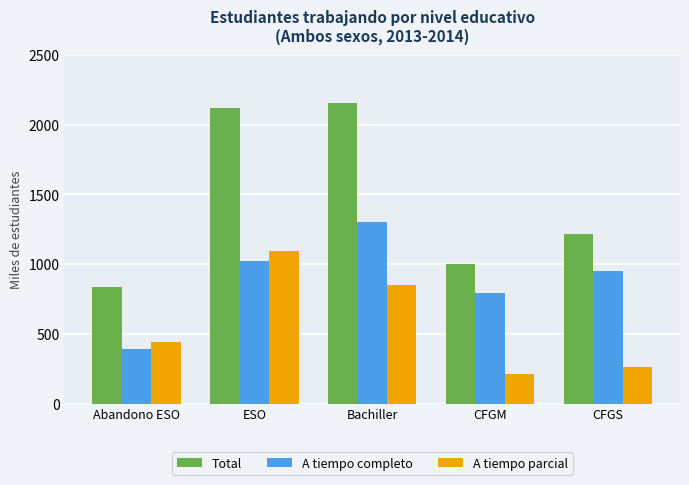

What is the label of the 4th bar from the left?

CFGM